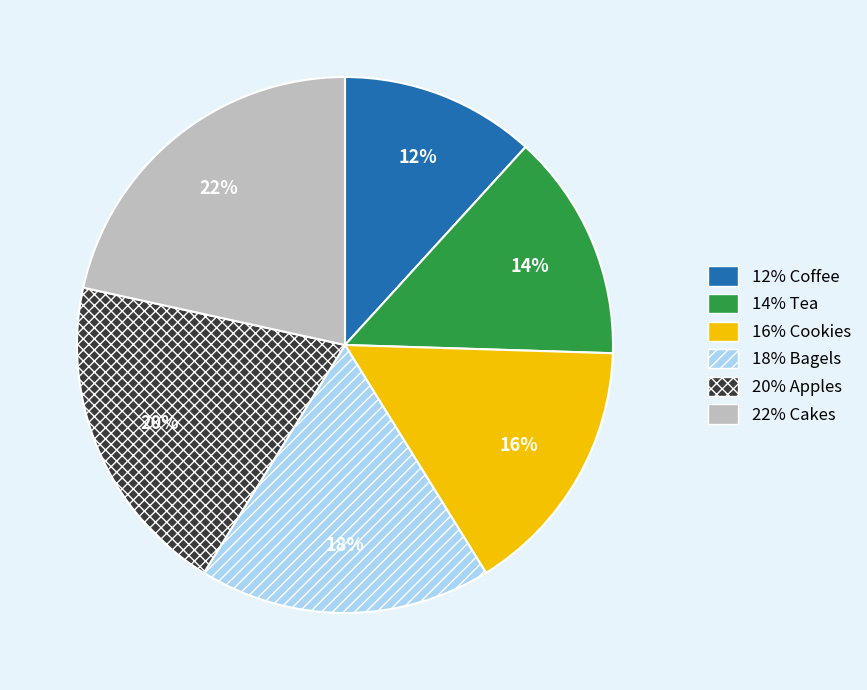

To the nearest percent, what is the difference between the largest and smallest slice percentages?

10%